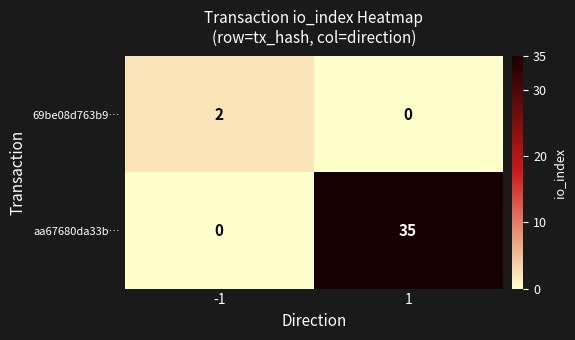

What is the greatest value displayed?

35